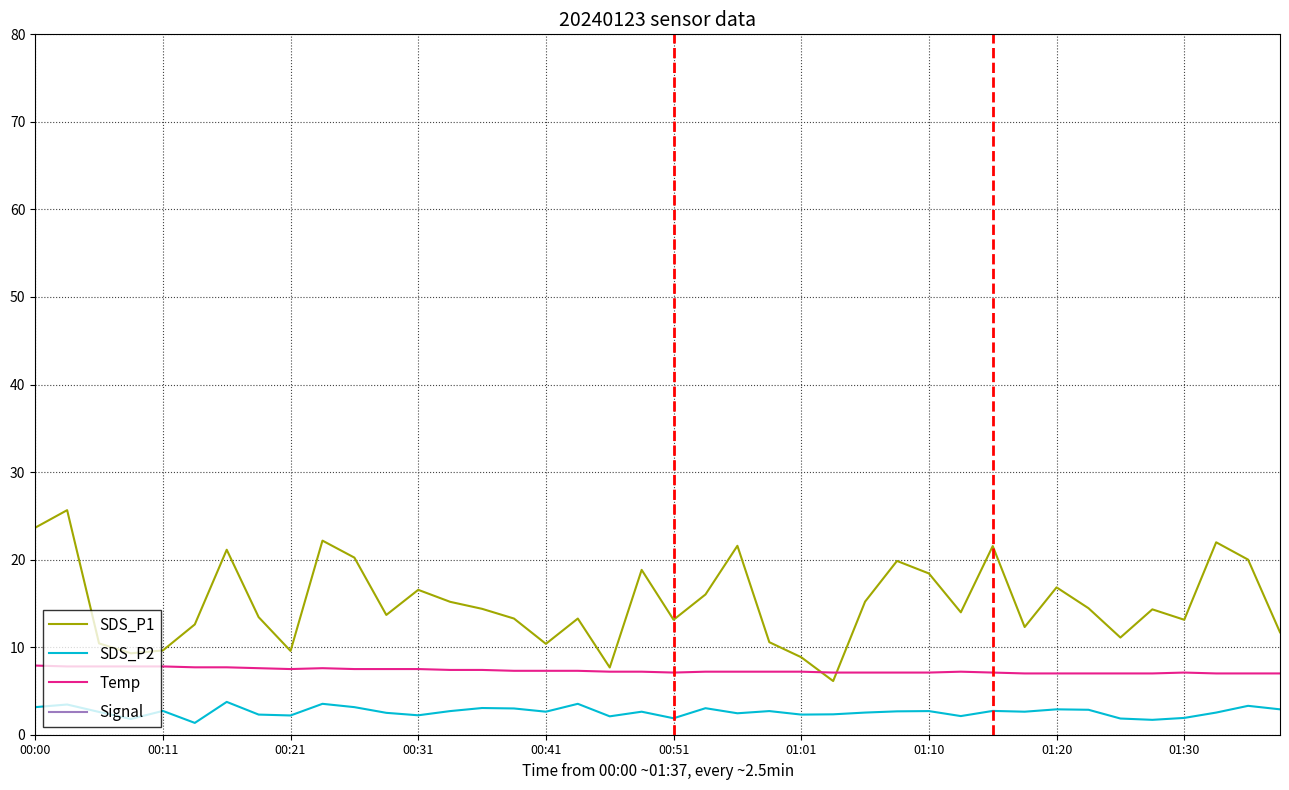

What is the difference between the maximum and second lowest values in the Temp series?

0.9